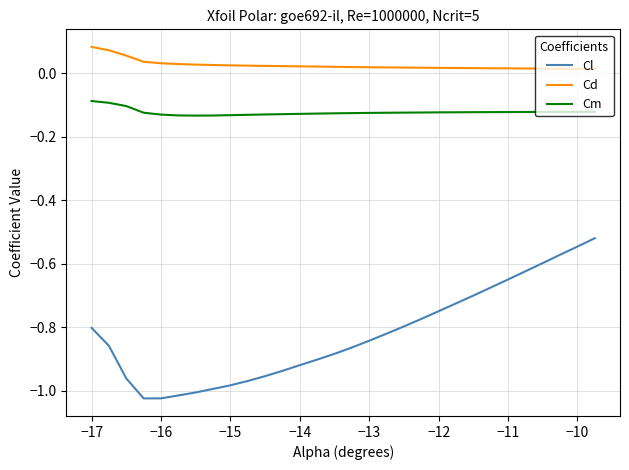

Rank the series by their average value, from highest to lowest.

Cd, Cm, Cl